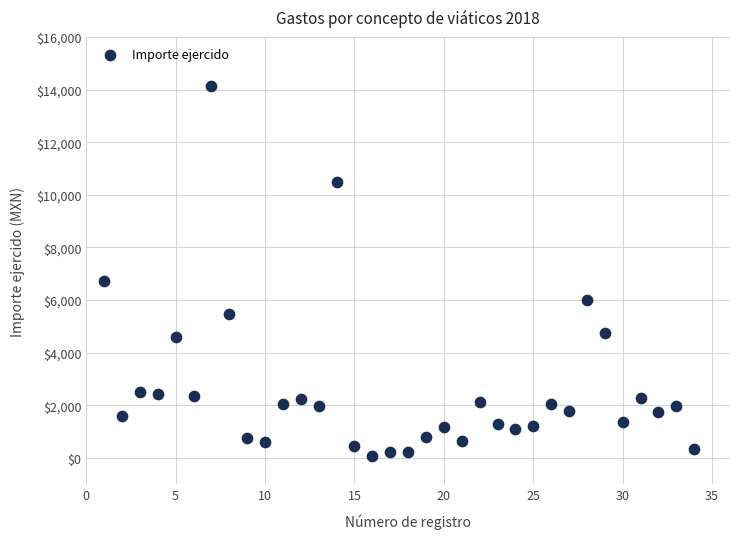

What Y value in the scatter plot is closest to 7122?

6727.5